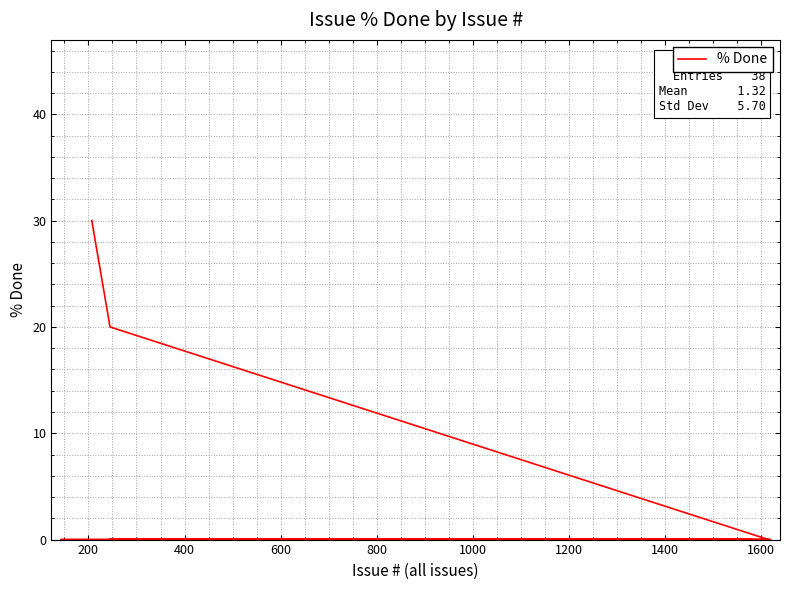

What is the maximum value shown in the chart?

30